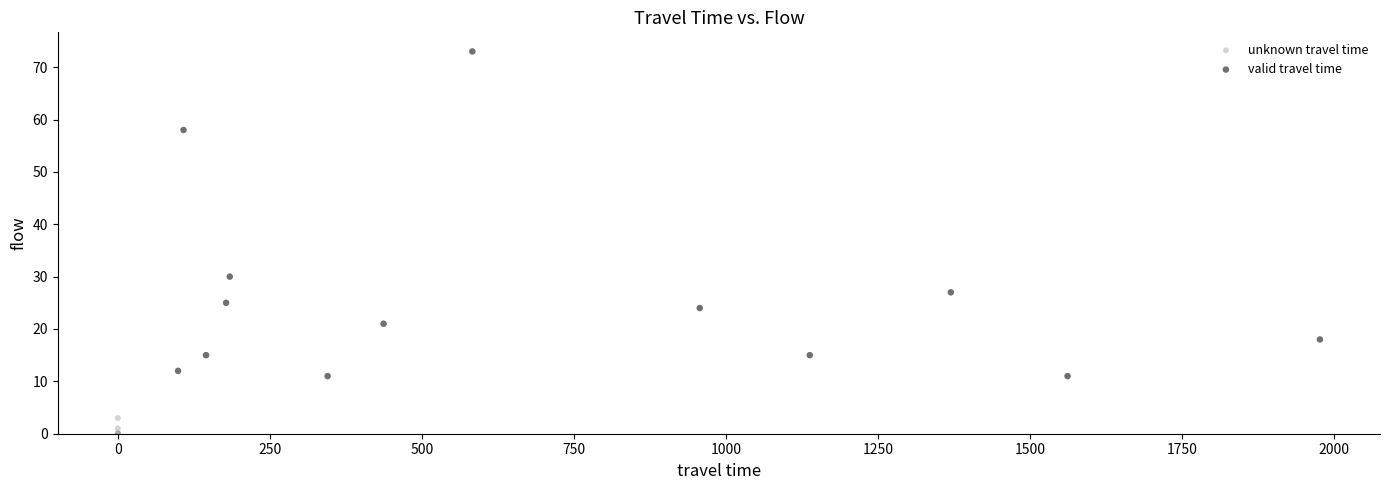

Which series has the widest spread of Y values?

valid travel time